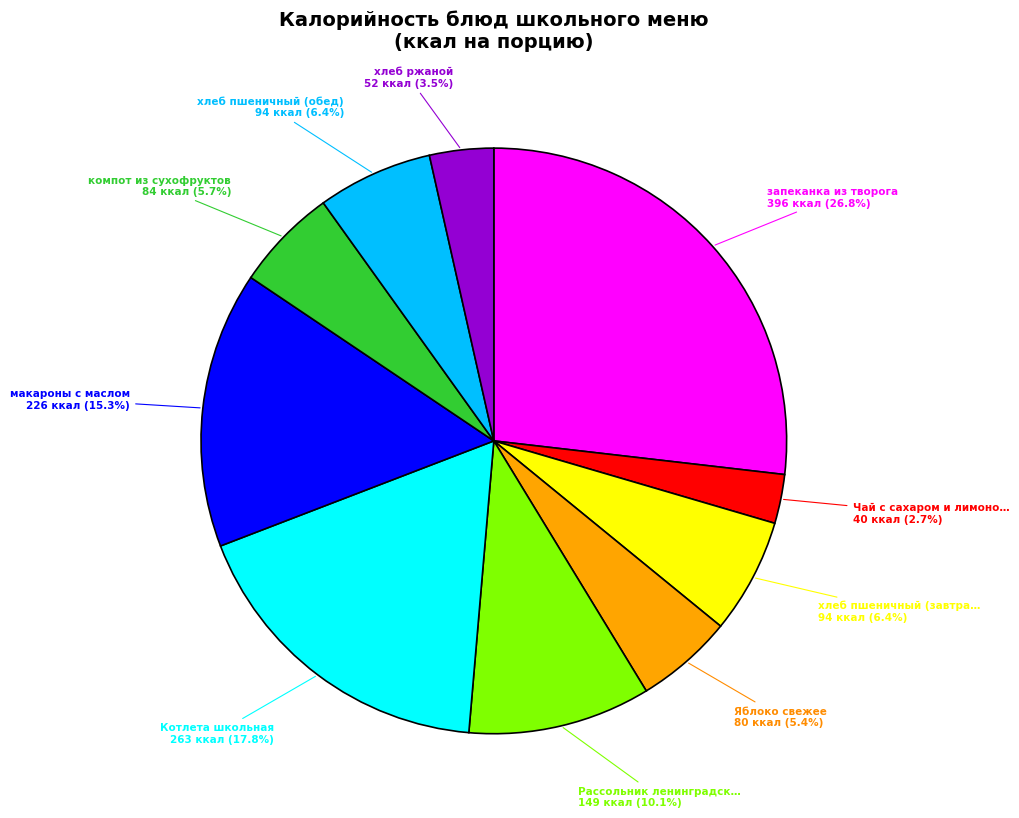

Is there a majority slice in this chart?

No